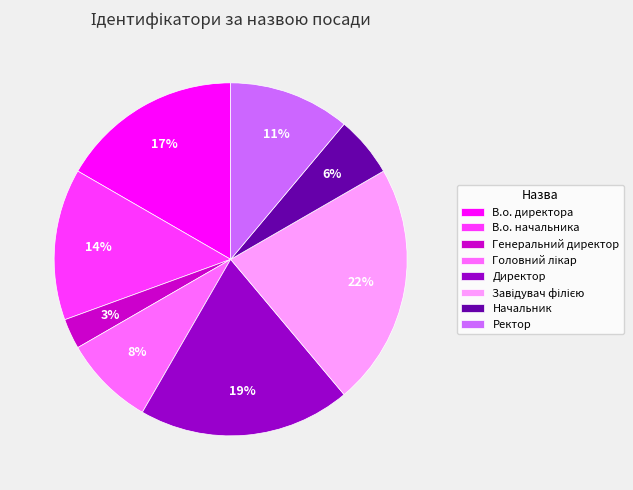

Is it true that Ректор is 11% of the pie?

True